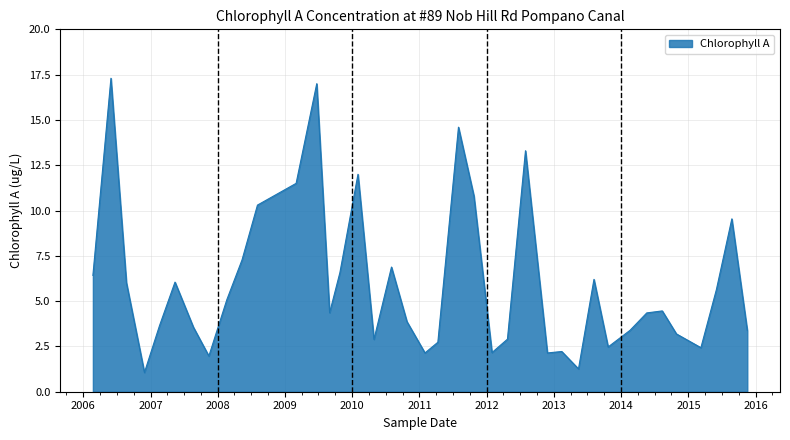

How many lines are shown in the chart?

1